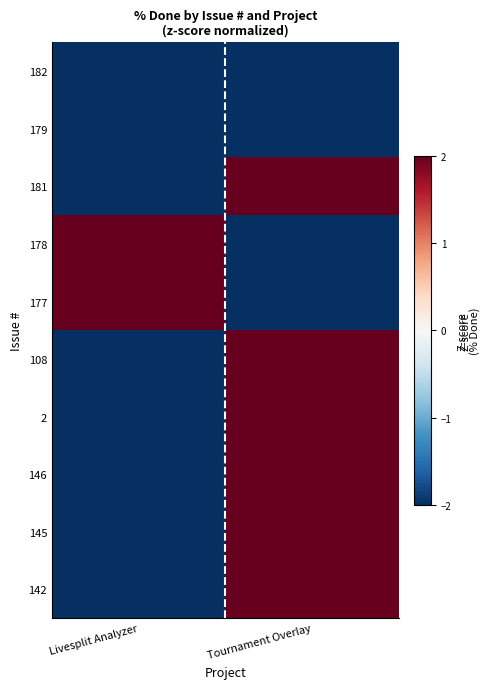

Reading right to left, extract all data points from this chart.

182: Tournament Overlay=-2	Livesplit Analyzer=-2
179: Tournament Overlay=-2	Livesplit Analyzer=-2
181: Tournament Overlay=2	Livesplit Analyzer=-2
178: Tournament Overlay=-2	Livesplit Analyzer=2
177: Tournament Overlay=-2	Livesplit Analyzer=2
108: Tournament Overlay=2	Livesplit Analyzer=-2
2: Tournament Overlay=2	Livesplit Analyzer=-2
146: Tournament Overlay=2	Livesplit Analyzer=-2
145: Tournament Overlay=2	Livesplit Analyzer=-2
142: Tournament Overlay=2	Livesplit Analyzer=-2